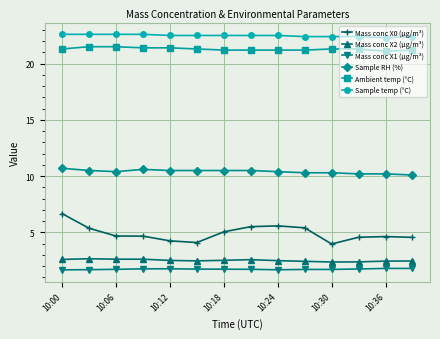

True or false: Mass conc X2 (μg/m³) and Sample temp (°C) cross at least once.

False